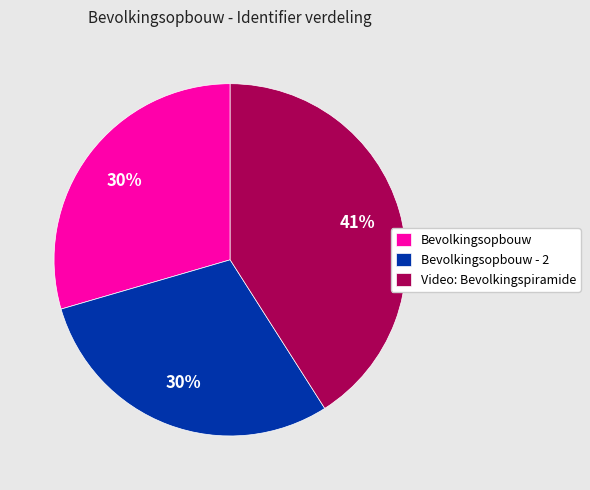

Combined, do Bevolkingsopbouw and Bevolkingsopbouw - 2 account for over 50%?

Yes